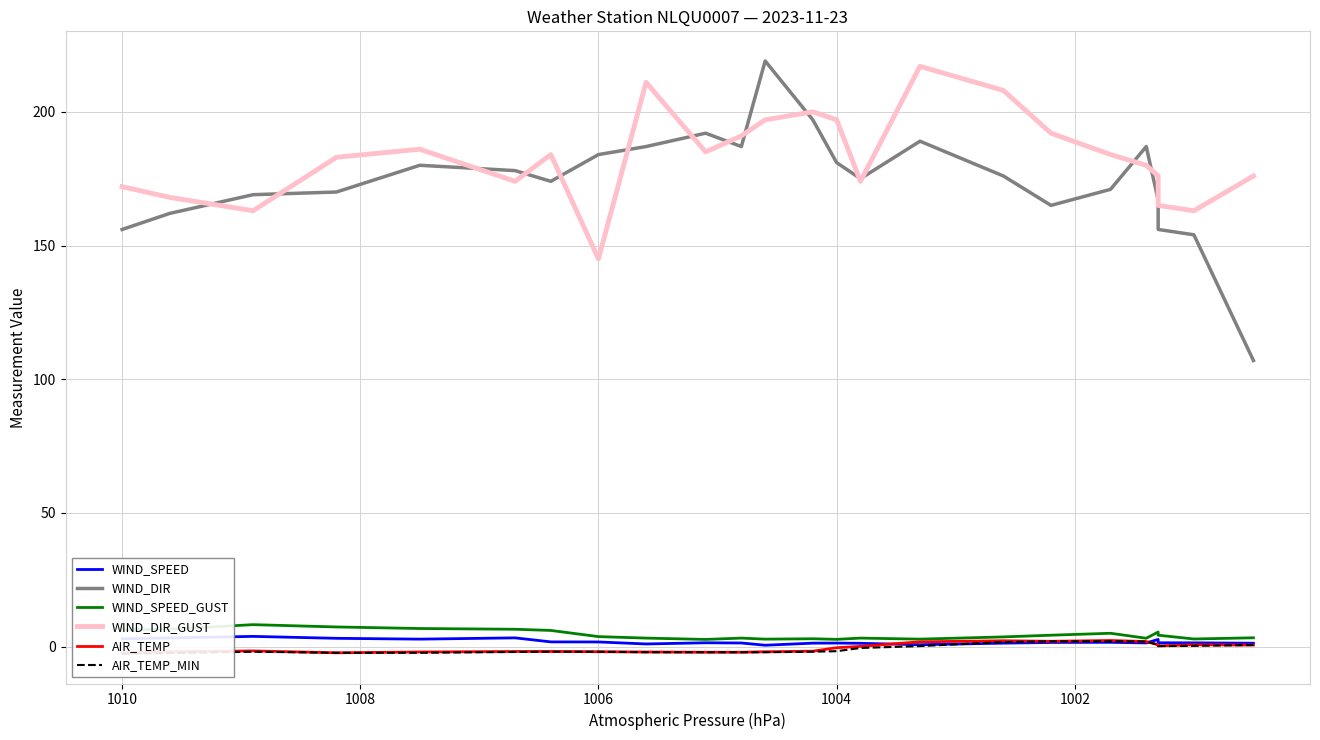

What are all the series names shown in the legend?

WIND_SPEED, WIND_DIR, WIND_SPEED_GUST, WIND_DIR_GUST, AIR_TEMP, AIR_TEMP_MIN